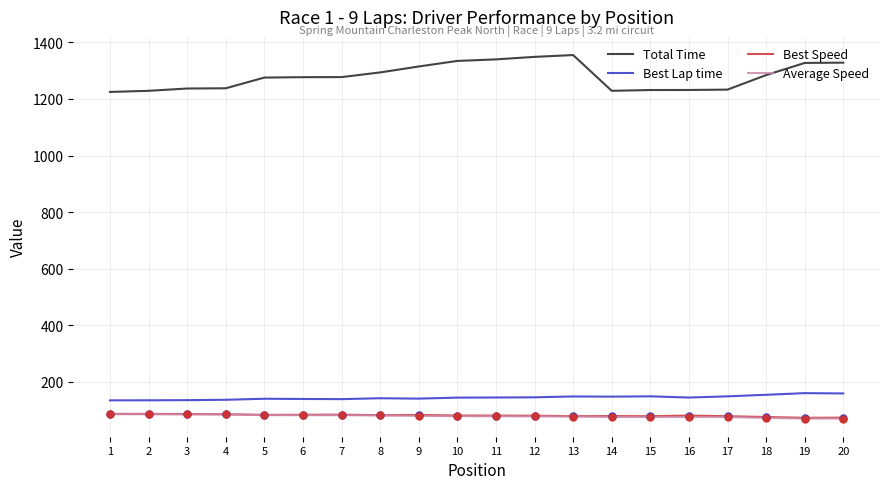

What is the difference between the highest and lowest values at 3?

1152.4